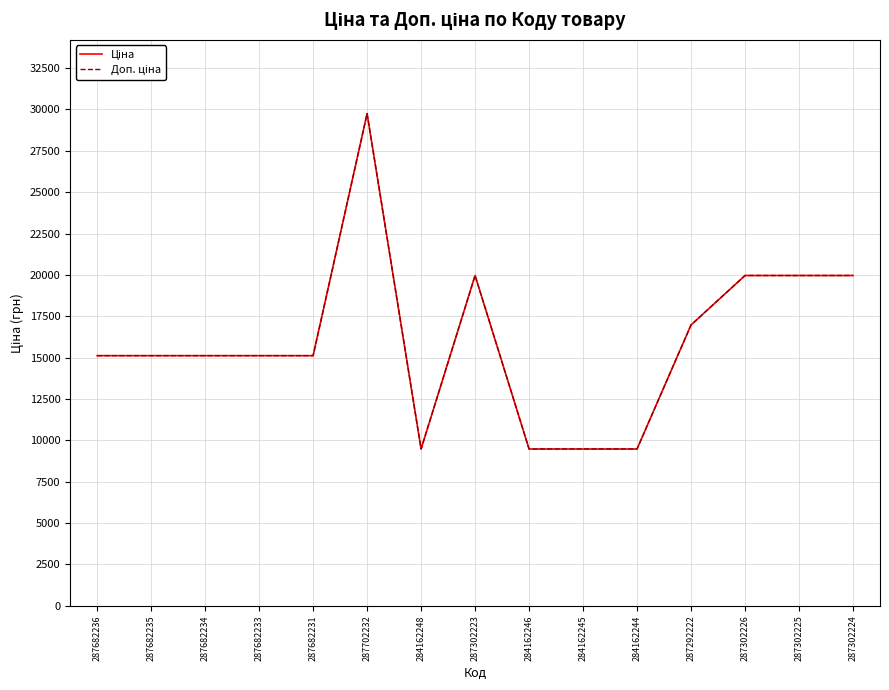

What is the difference between the second highest and second lowest values in the Доп. ціна series?

10484.1